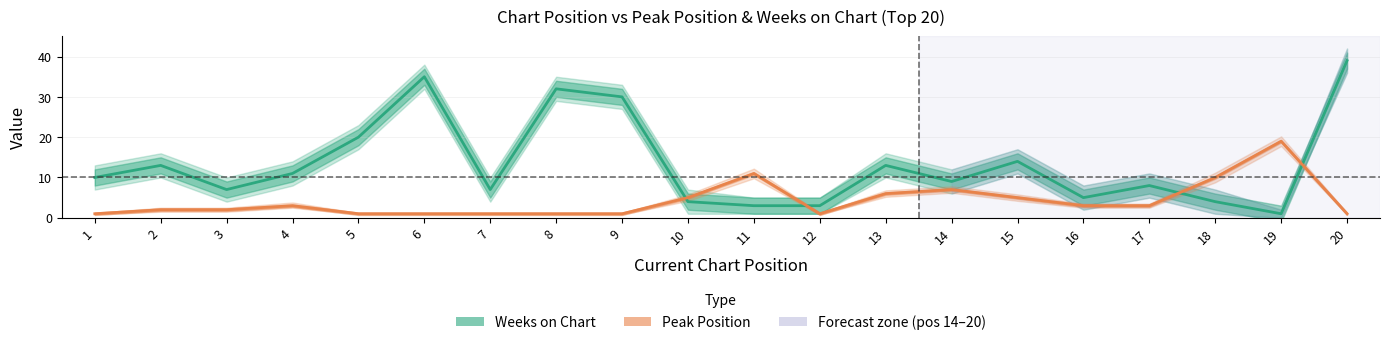

Which series ends up on top after the final intersection of Peak Position and Weeks on Chart?

Weeks on Chart